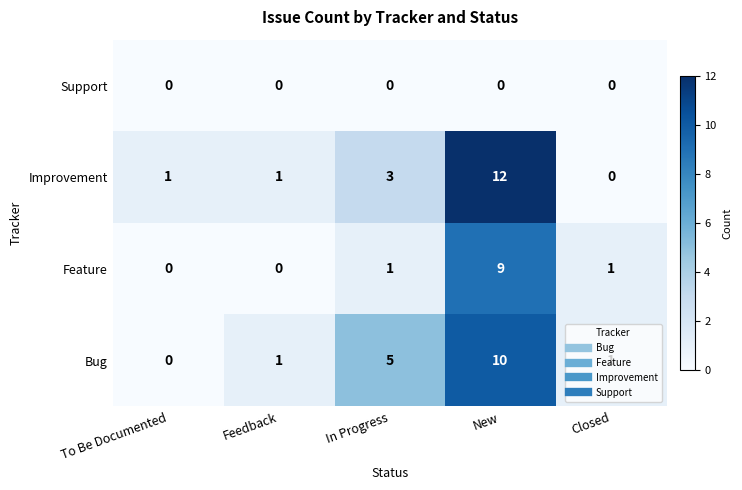

What is the difference between the second highest and minimum values in the Improvement series?

3